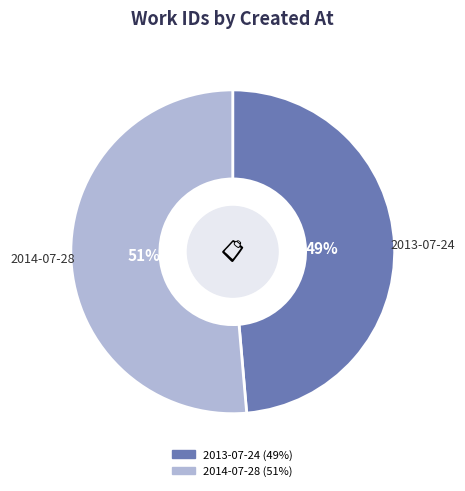

Is there a majority slice in this chart?

Yes